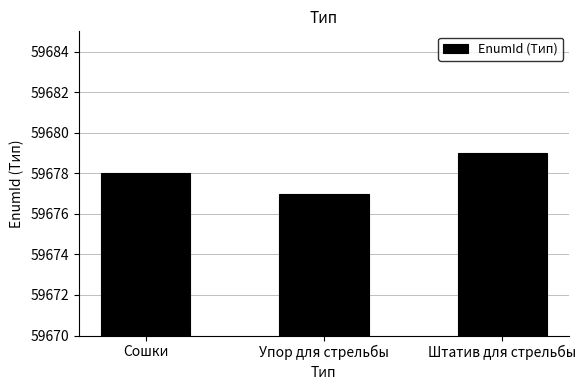

What is the sum of the values at Штатив для стрельбы and Упор для стрельбы?

119356